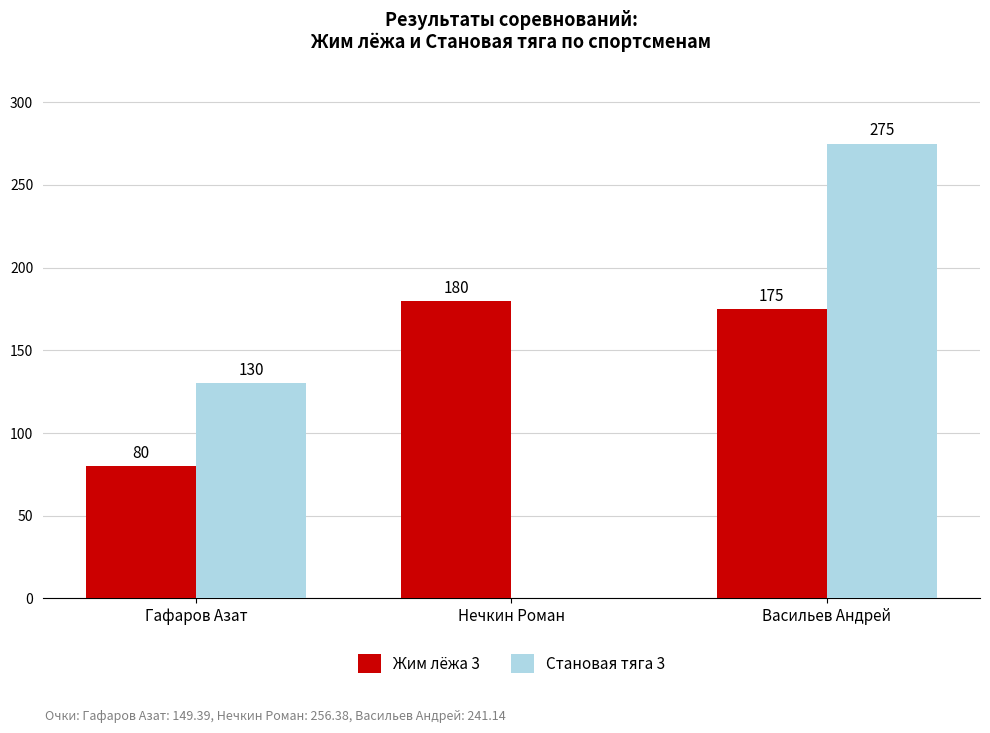

Reading left to right, list all the values displayed in this chart.

Жим лёжа 3: Гафаров Азат=80	Нечкин Роман=180	Васильев Андрей=175
Становая тяга 3: Гафаров Азат=130	Нечкин Роман=0	Васильев Андрей=275